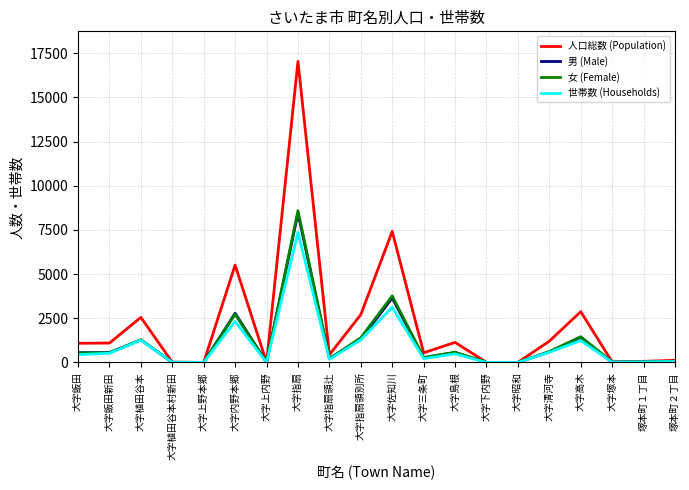

The 世帯数 (Households) series shows 2169 at 大字佐知川. True or false?

False